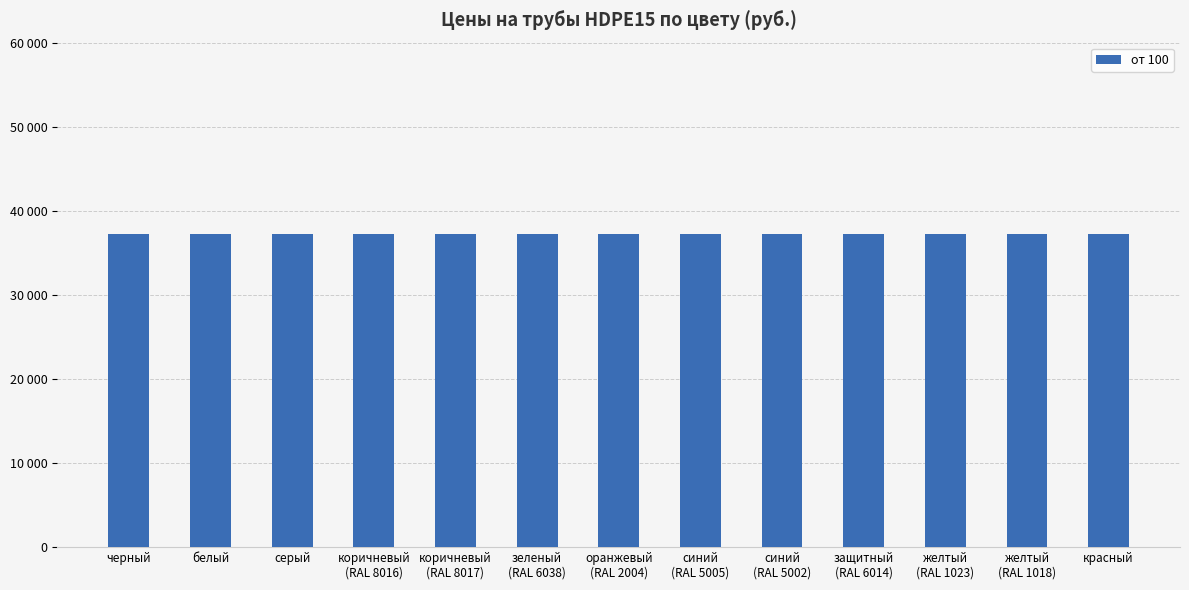

Which series changed the most between защитный
(RAL 6014) and красный?

от 100